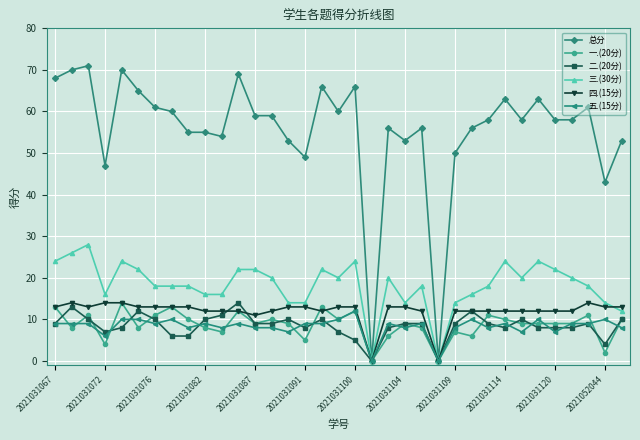

Count the number of data series in this chart.

6